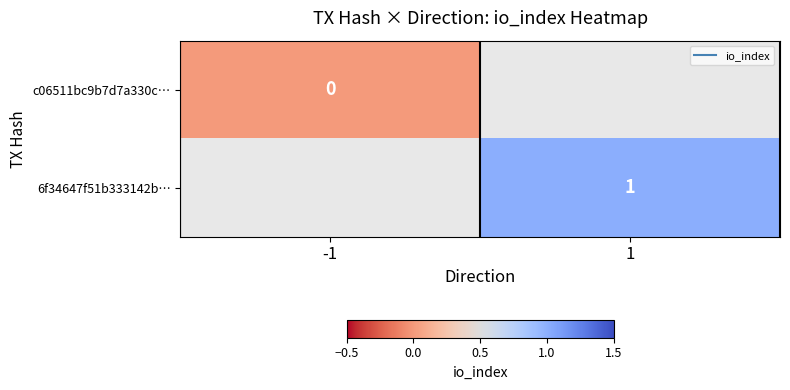

True or false: 6f34647f51b333142b… has a value of 1.0 at 1.

True